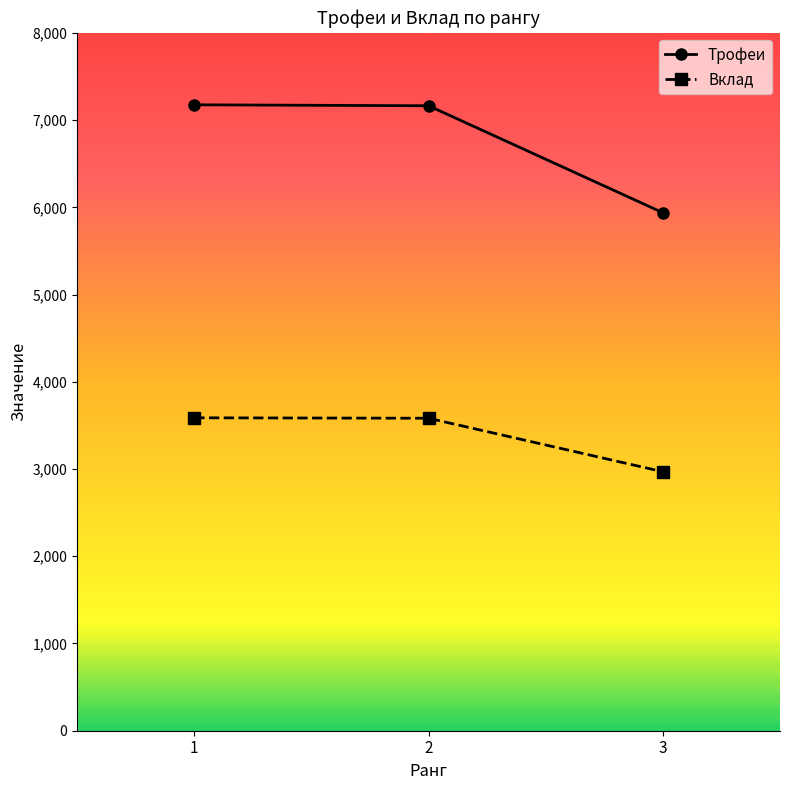

At which label is Трофеи closest to 6556?

2